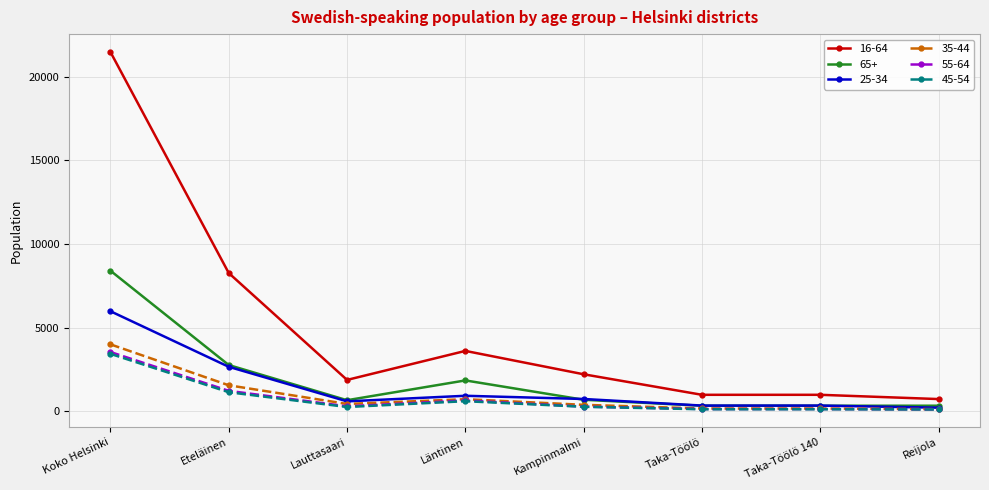

Which series has the largest total across all categories?

16-64